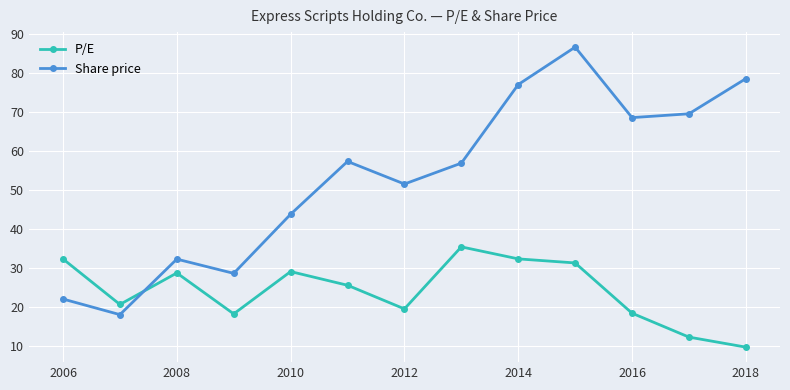

List the series in order of their overall mean, highest first.

Share price, P/E